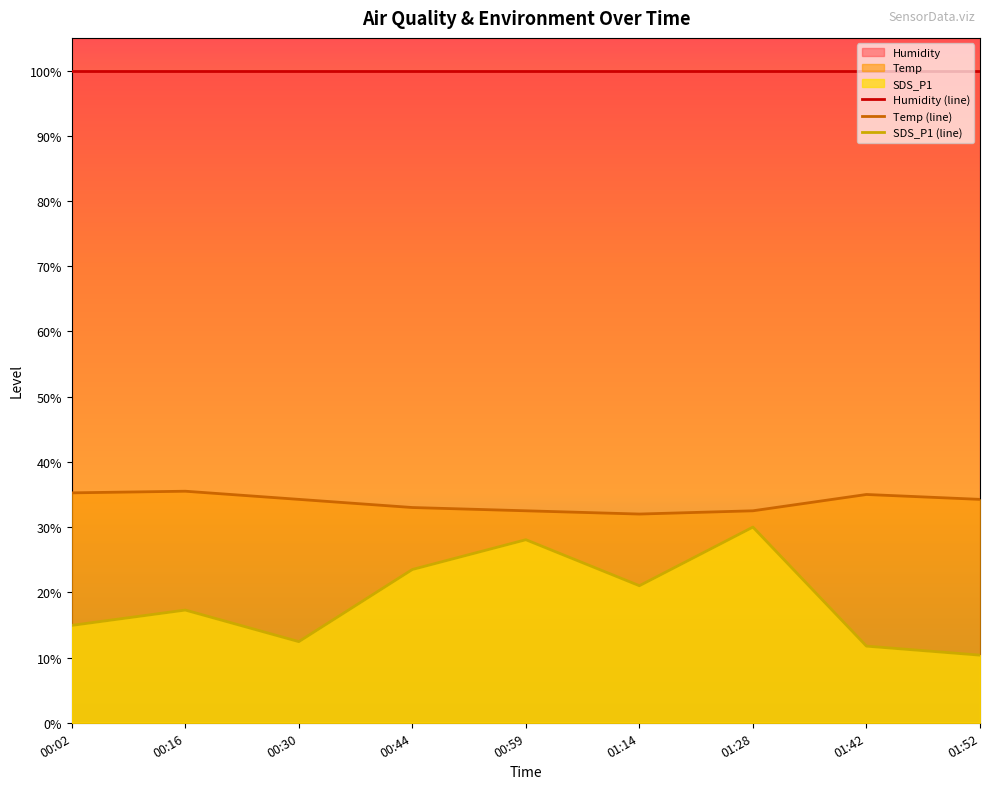

Rank the series at 00:02 from highest to lowest value.

Humidity (line), Temp (line), SDS_P1 (line)